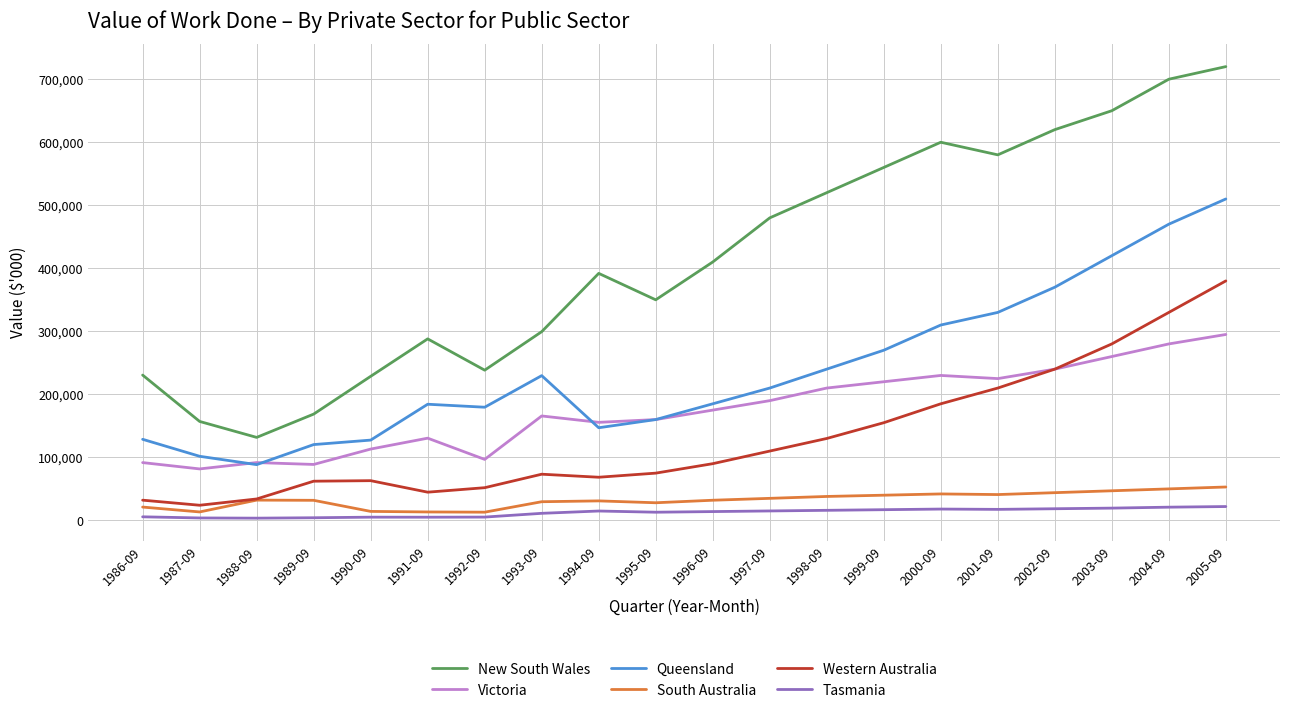

Rank the series at 2005-09 from lowest to highest value.

Tasmania, South Australia, Victoria, Western Australia, Queensland, New South Wales